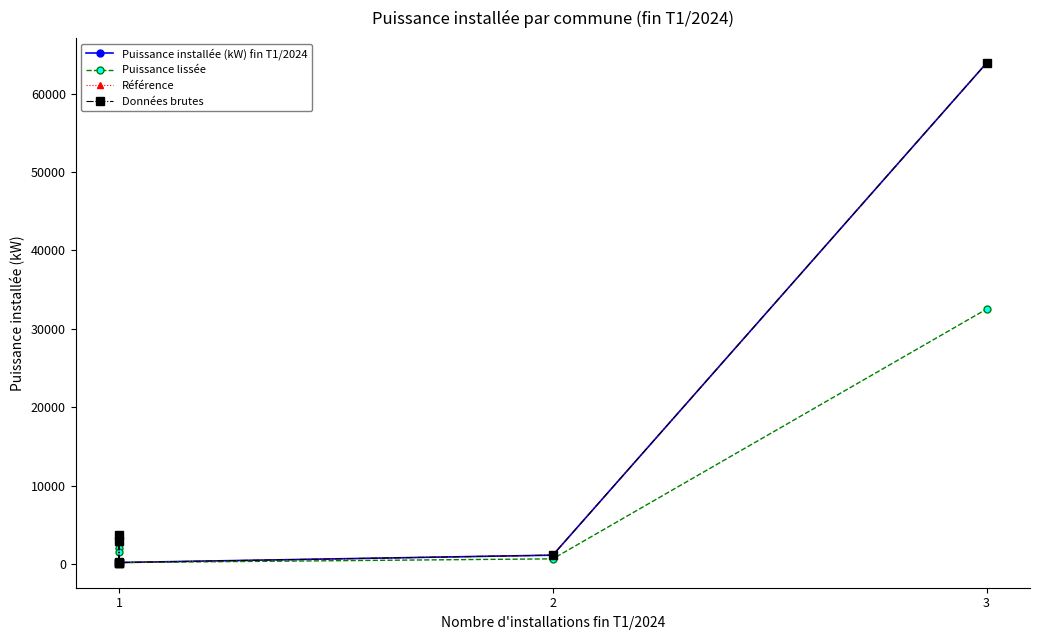

Is it true that Puissance lissée equals 886 at 1?

False